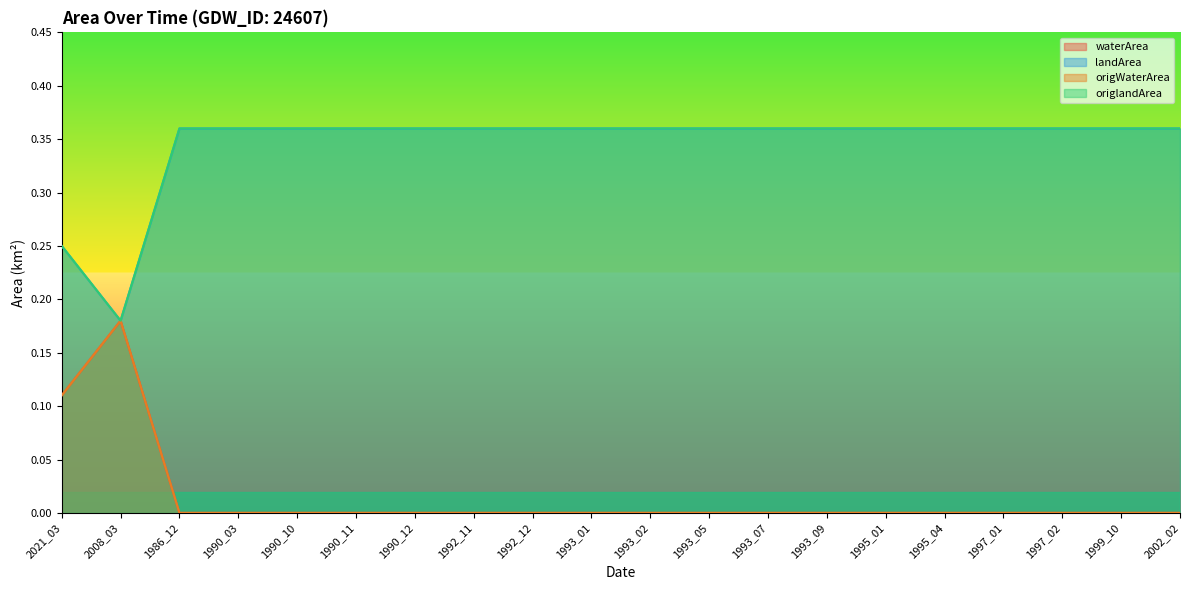

What is the difference between the highest and lowest values at 1992_11?

0.4